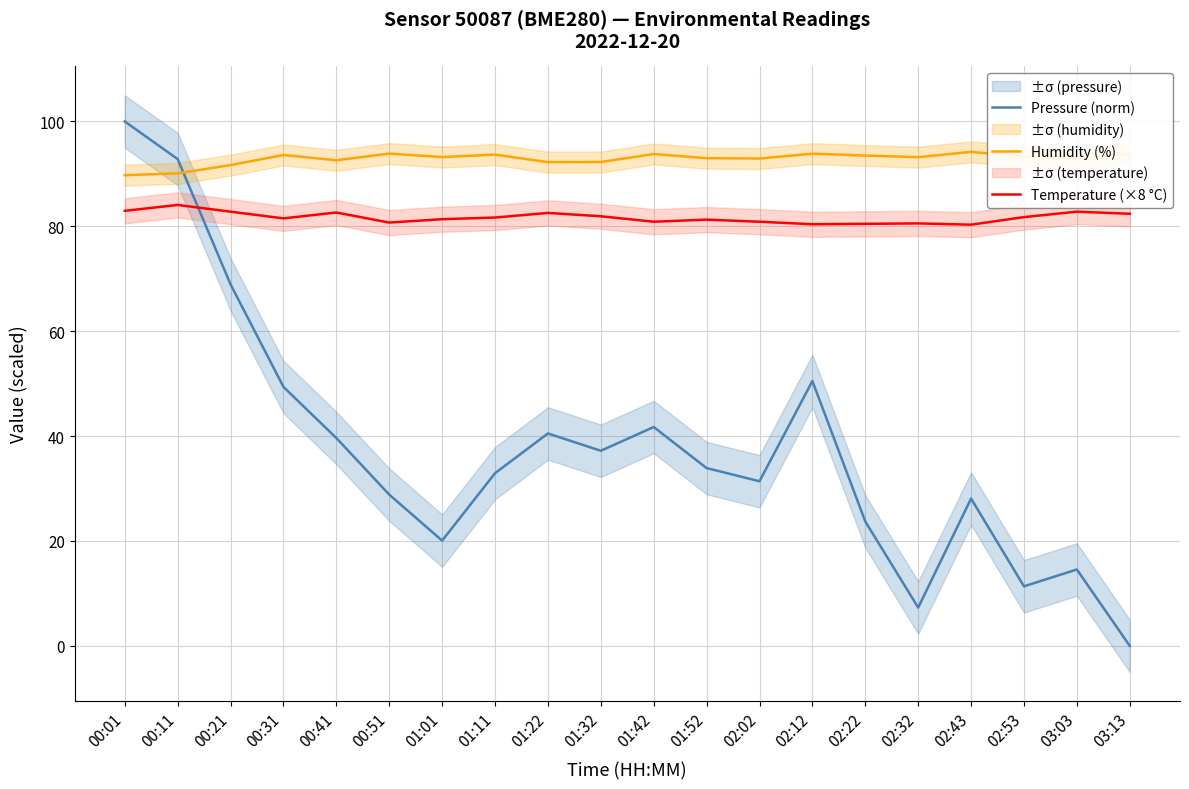

Where is the first local minimum for Temperature (×8 °C)?

00:31